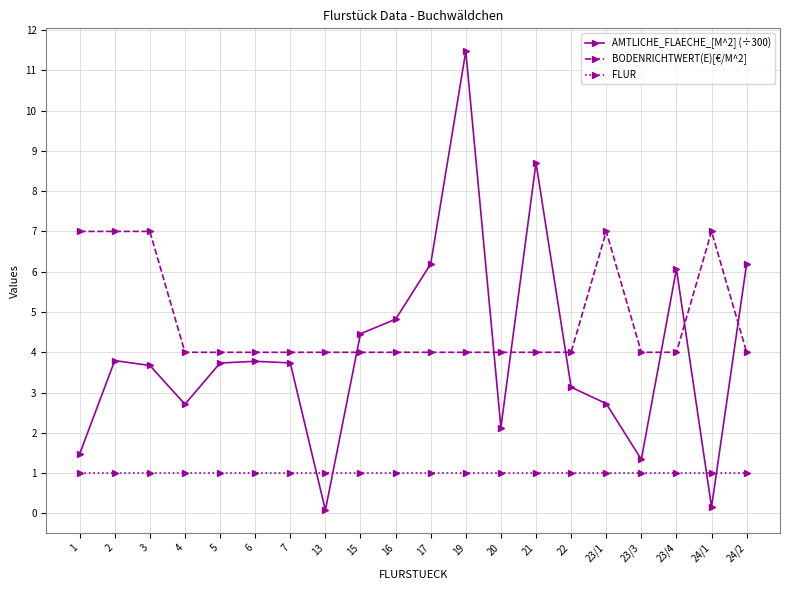

Does the chart display data point markers on the line(s)?

Yes